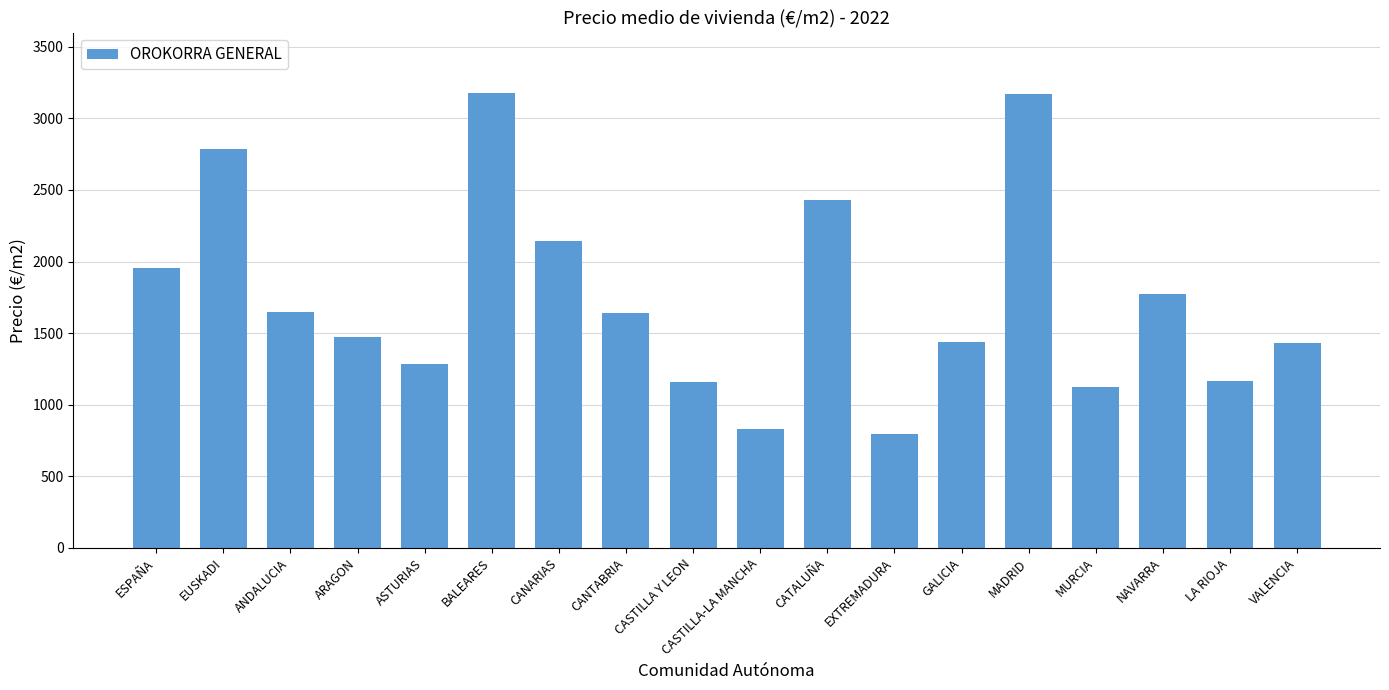

What is the difference between the maximum and minimum values?

2384.3